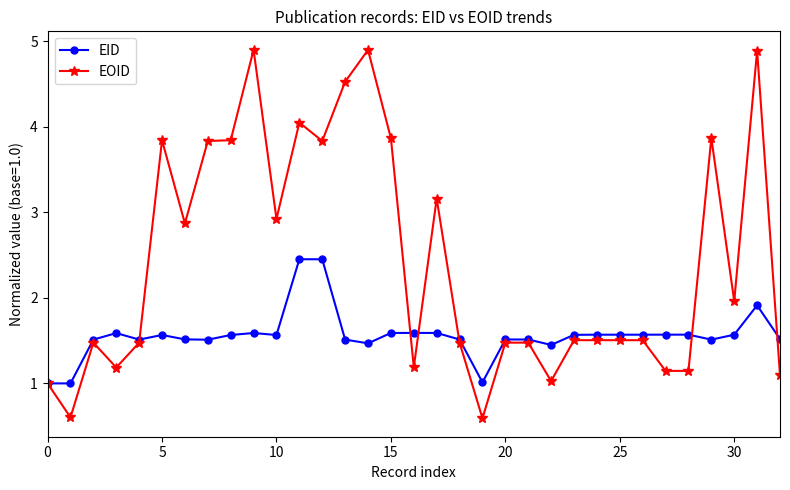

Which series has the widest spread of values?

EOID